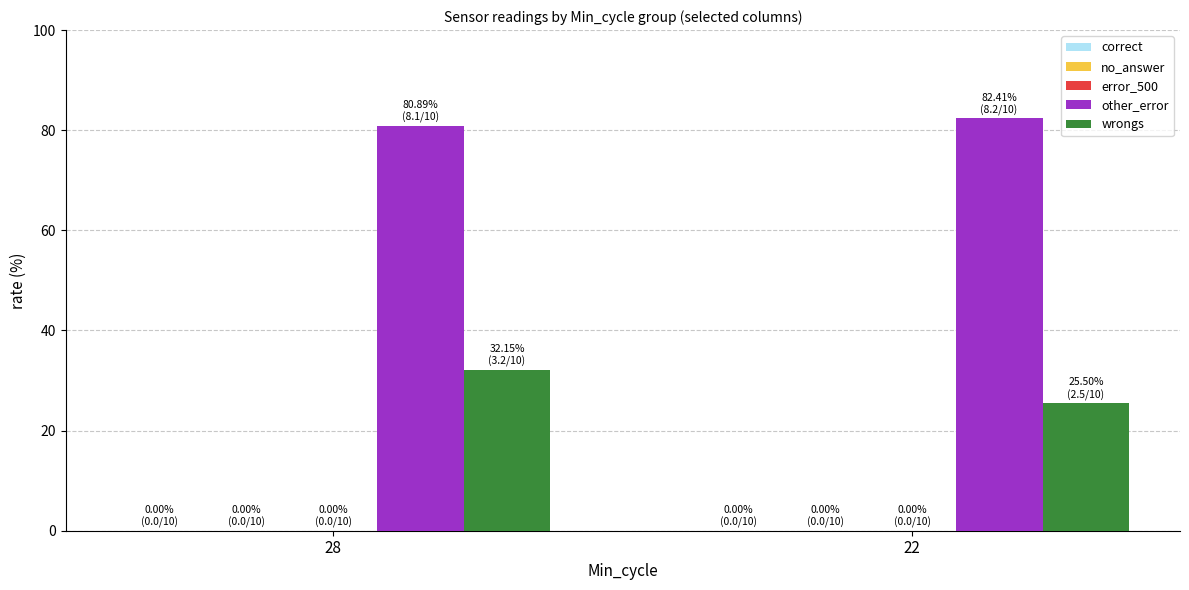

Does the chart contain stacked bars?

No